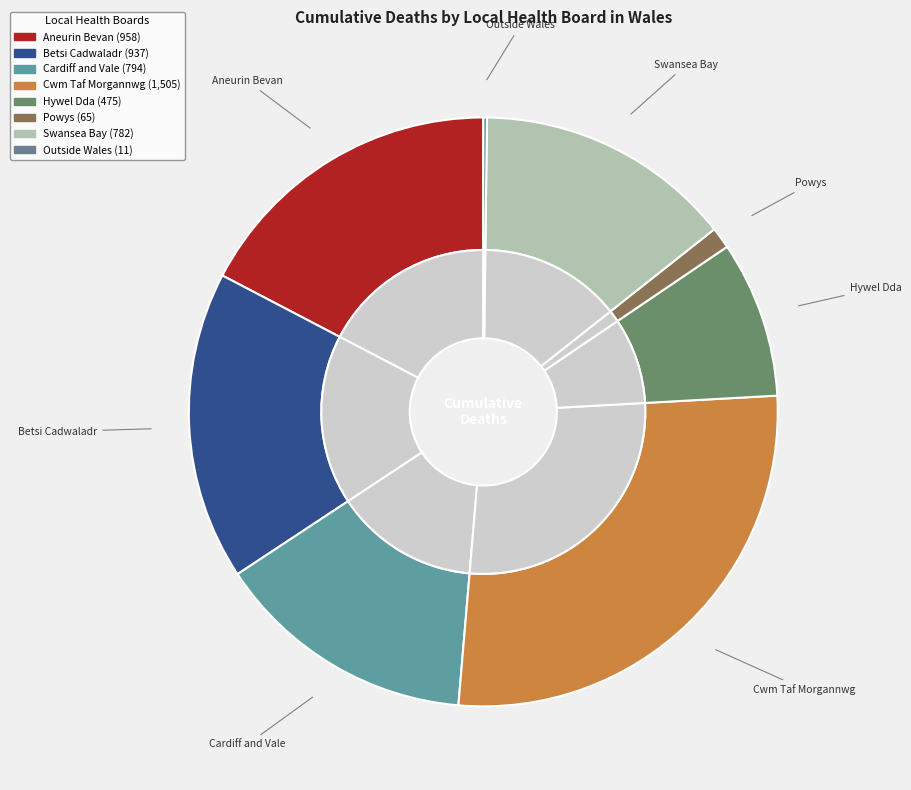

How many slices are in this pie chart?

8